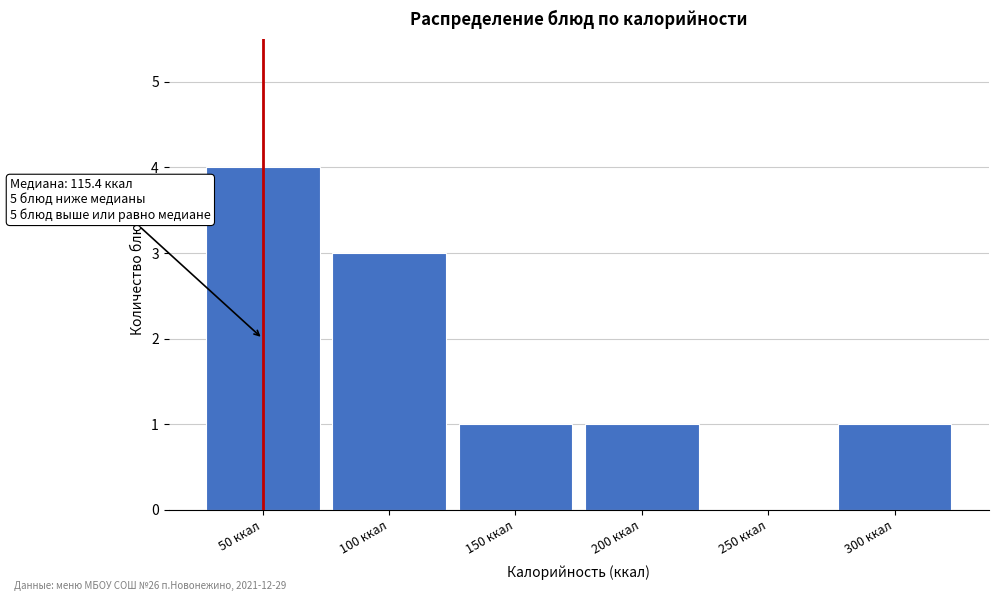

Reading left to right, what are all the values shown in this chart?

50 ккал=4	100 ккал=3	150 ккал=1	200 ккал=1	250 ккал=0	300 ккал=1